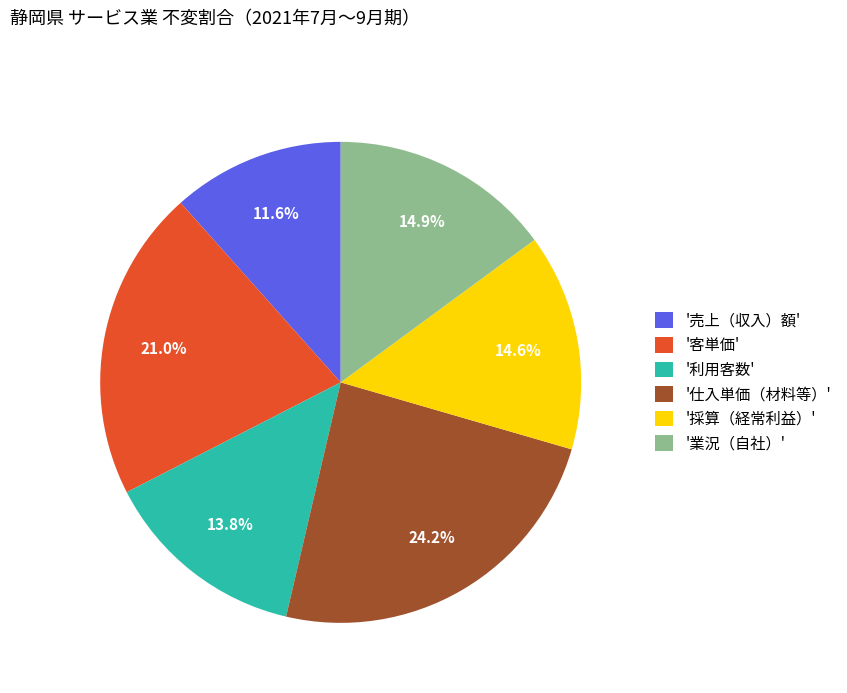

To the nearest percent, what is the average slice percentage?

17%